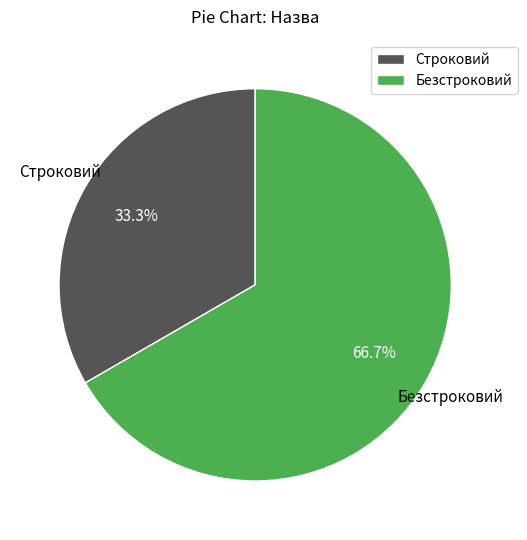

What percentage is the Безстроковий slice, to the nearest percent?

67%